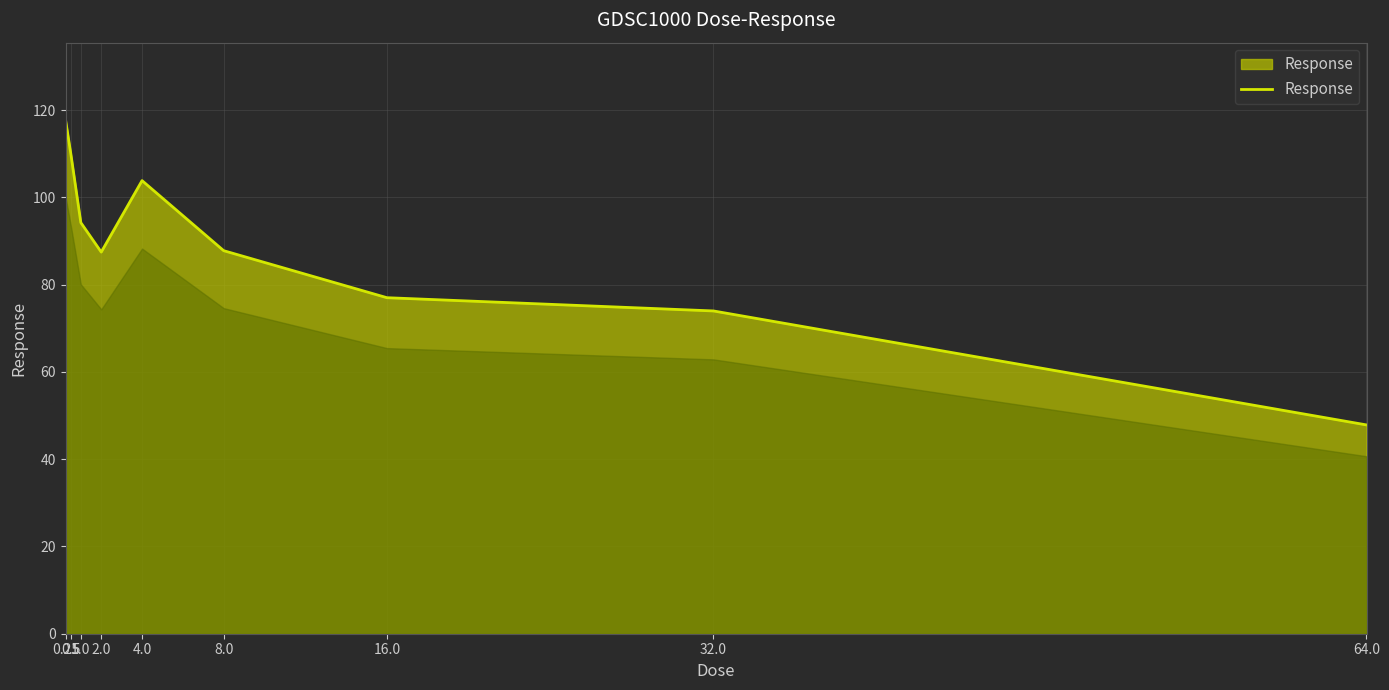

What is the maximum value shown in the chart?

117.8